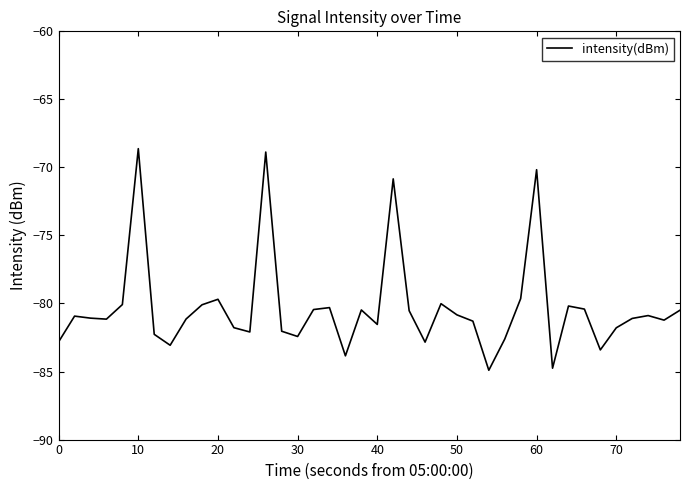

What is the minimum value shown in the chart?

-84.9